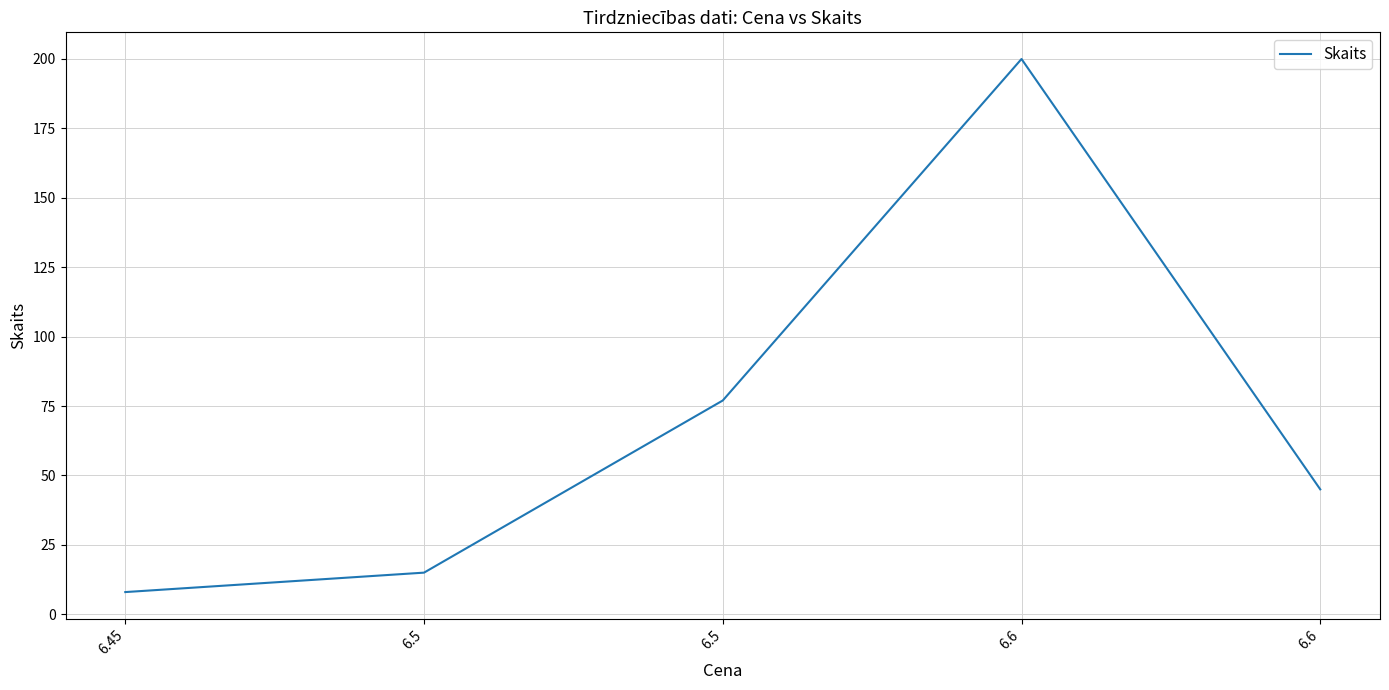

Does the chart display data point markers on the line(s)?

No